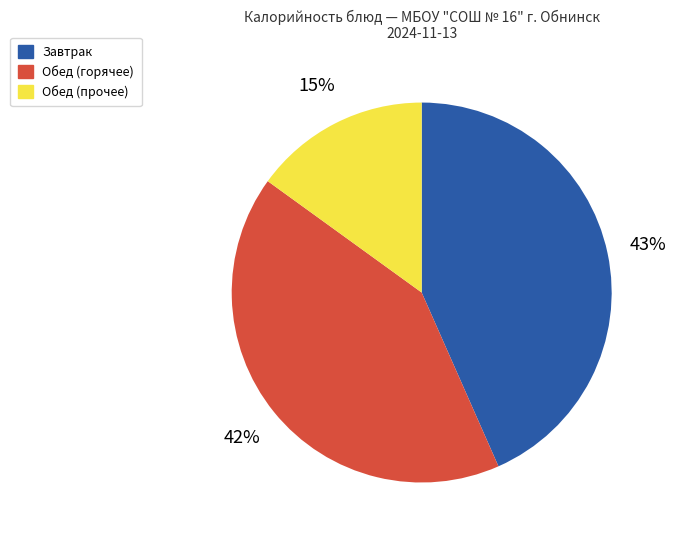

How many slices are in this pie chart?

3